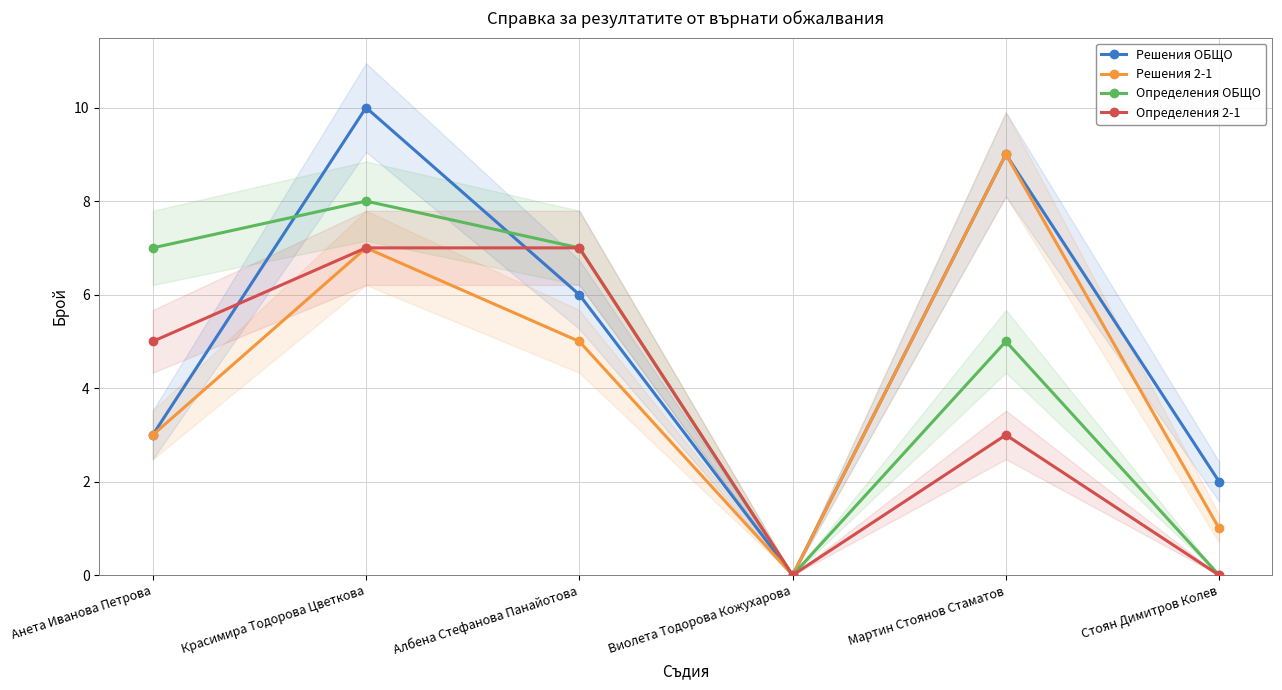

True or false: Определения 2-1 has more than 0 interior local peaks.

True